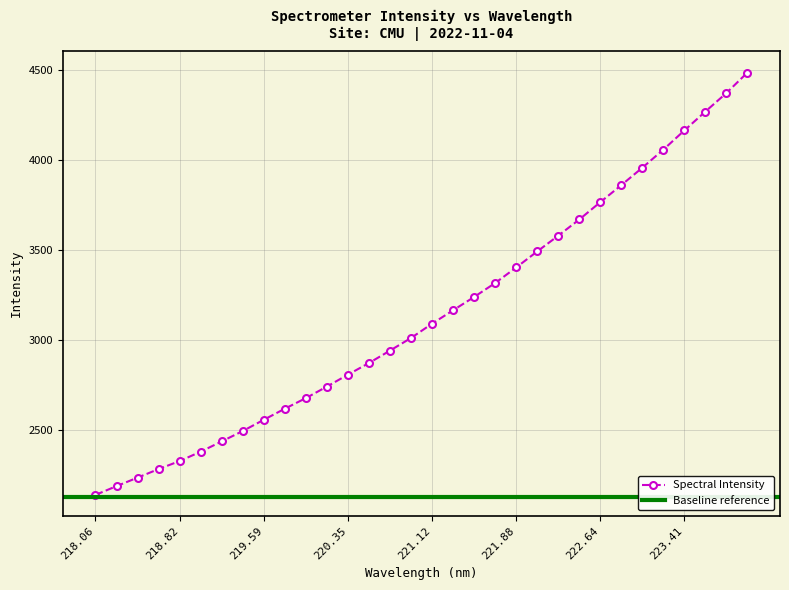

What value does the data have at 223.7895?

4373.8